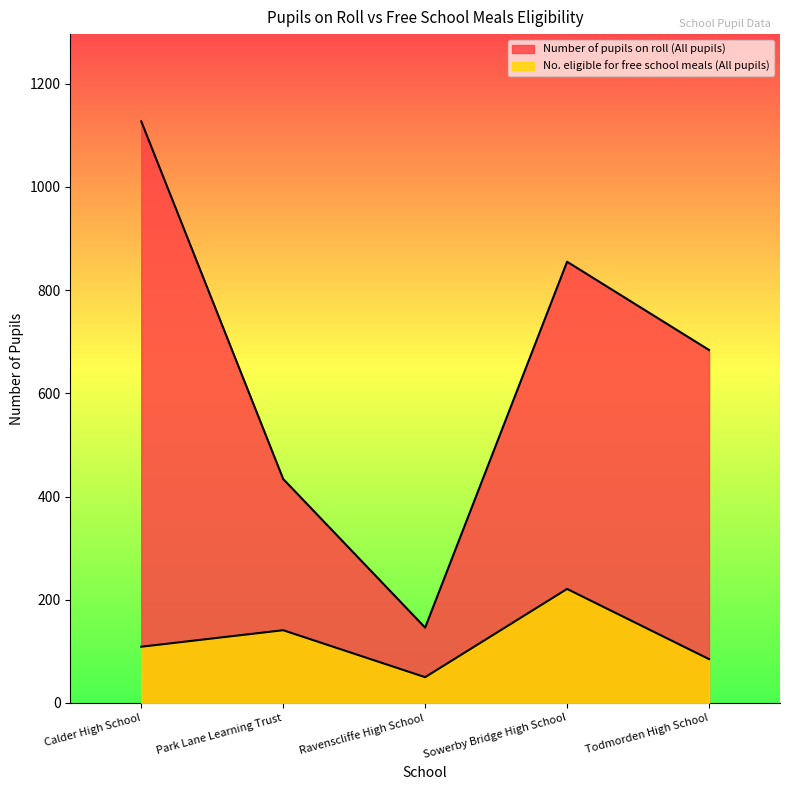

At Calder High School, list the series in order from smallest to largest.

No. eligible for free school meals (All pupils), Number of pupils on roll (All pupils)